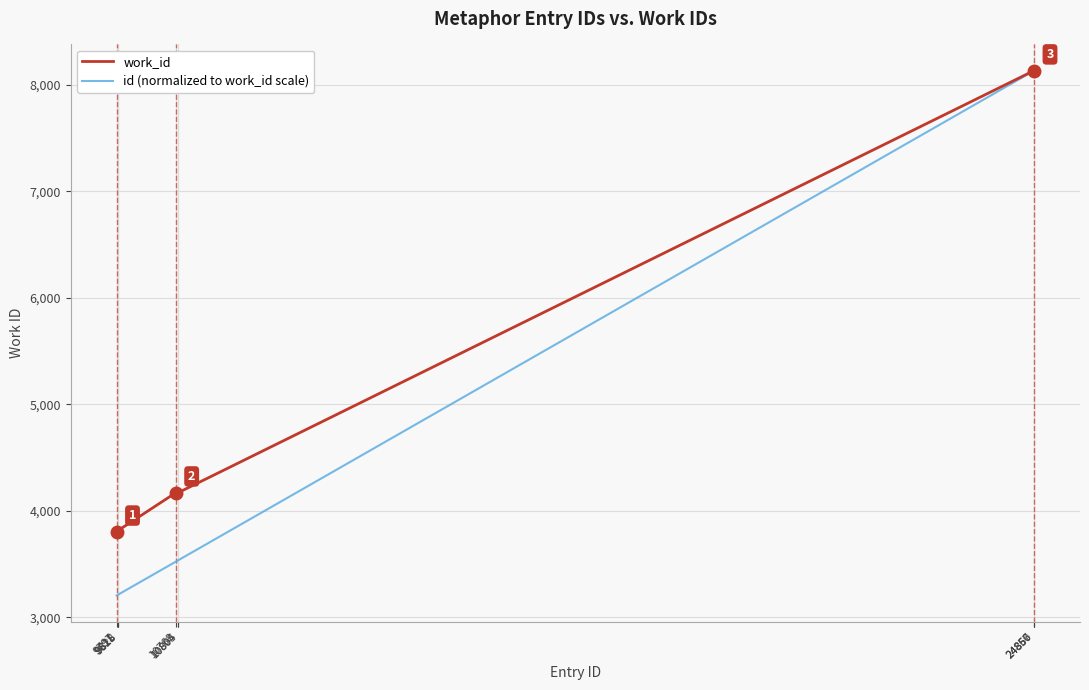

What is the maximum value shown in the chart?

8131.0